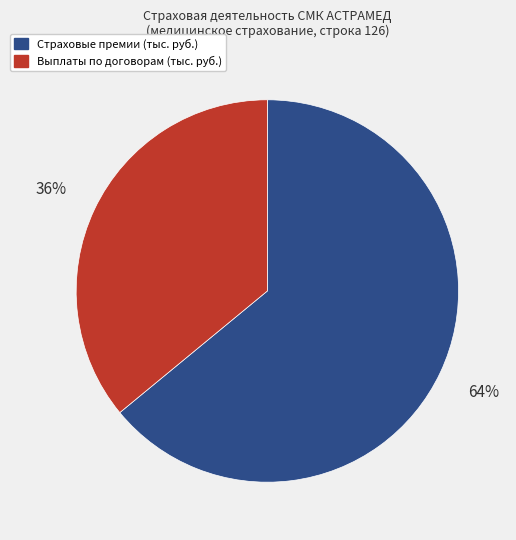

Does any single category account for the majority?

Yes